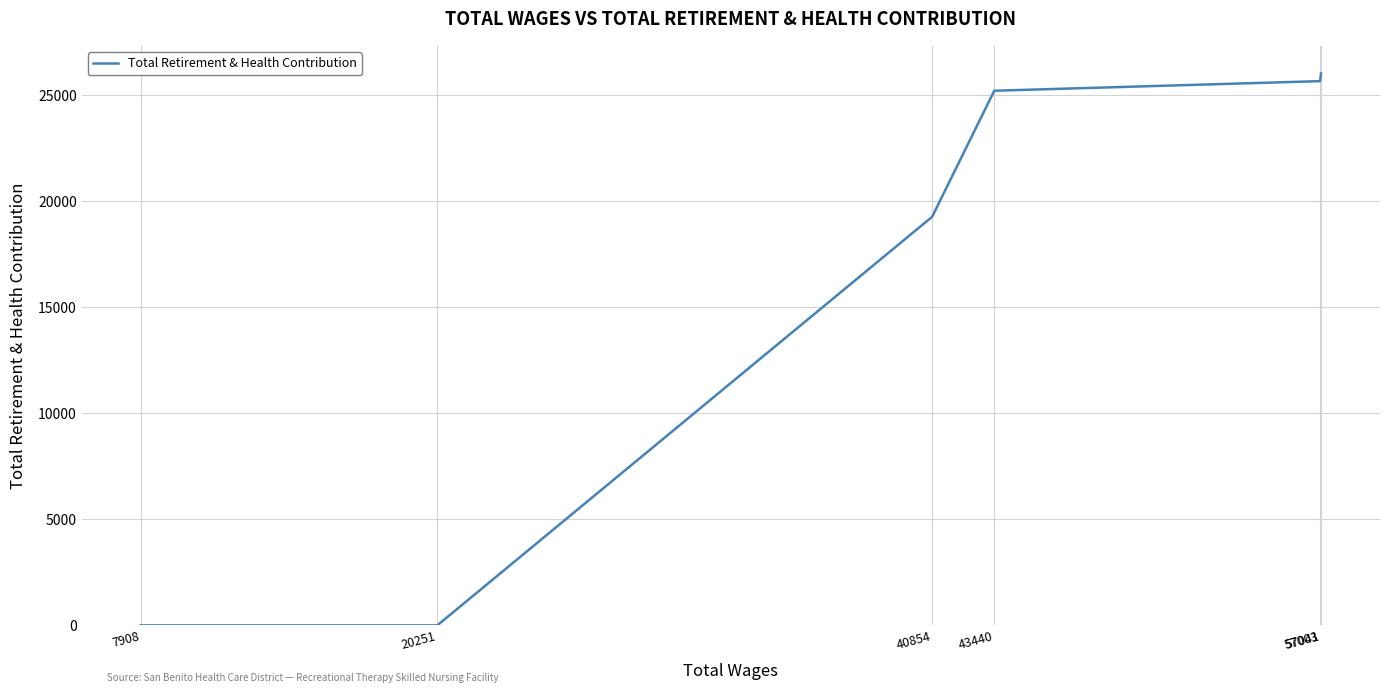

Rank the categories by value from highest to lowest.

57041, 57003, 43440, 40854, 20251, 7908